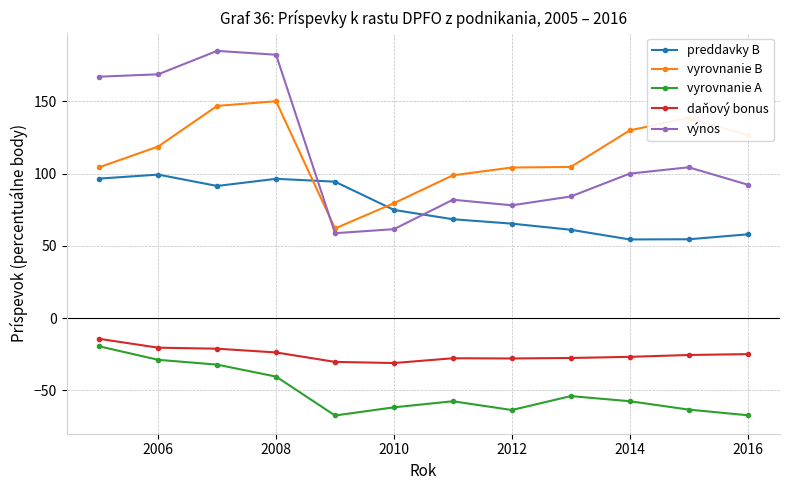

Which series has the widest spread of values?

výnos